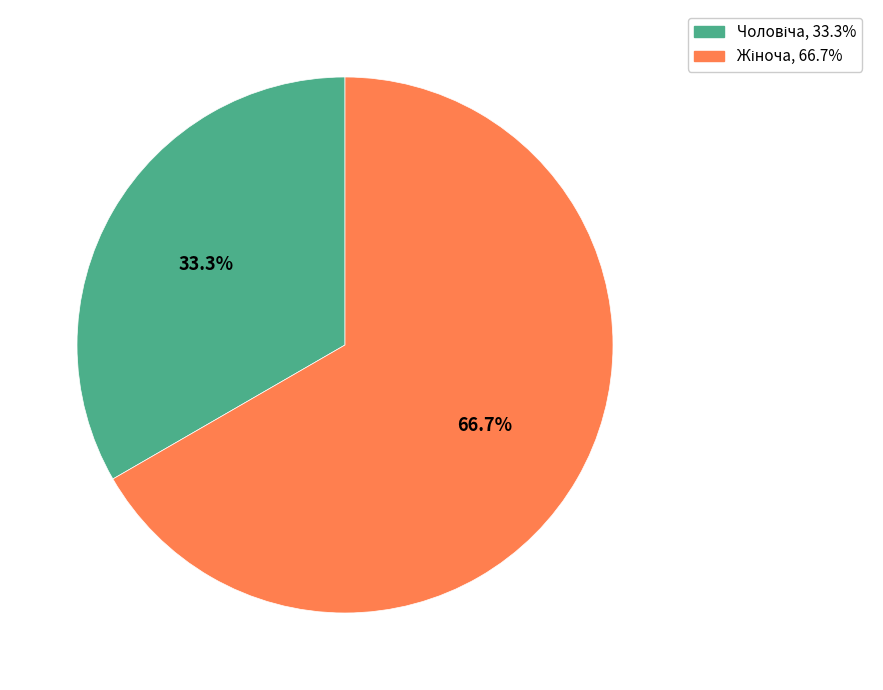

Does any single category account for the majority?

Yes